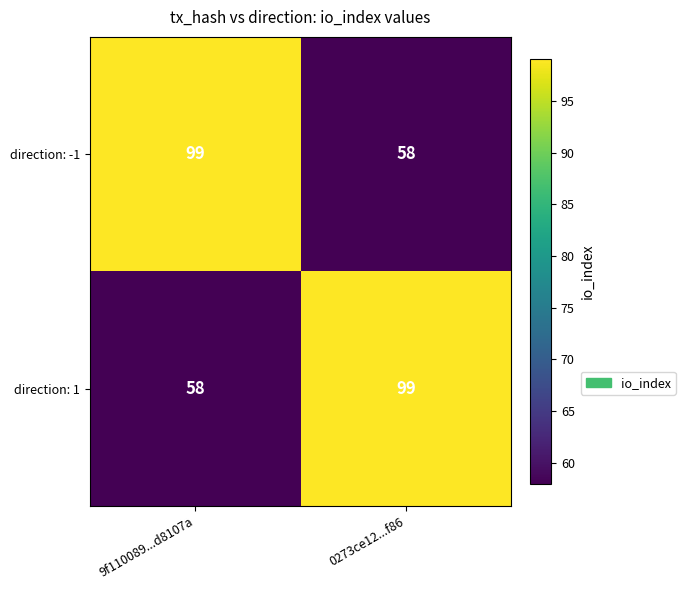

What is the spread (max minus min) of values at 9f110089...d8107a?

41